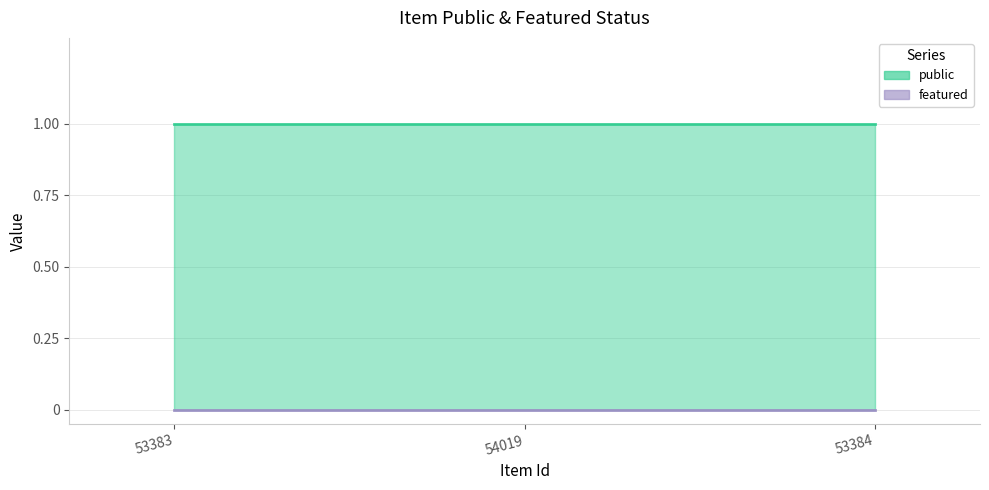

Count the number of data series in this chart.

2